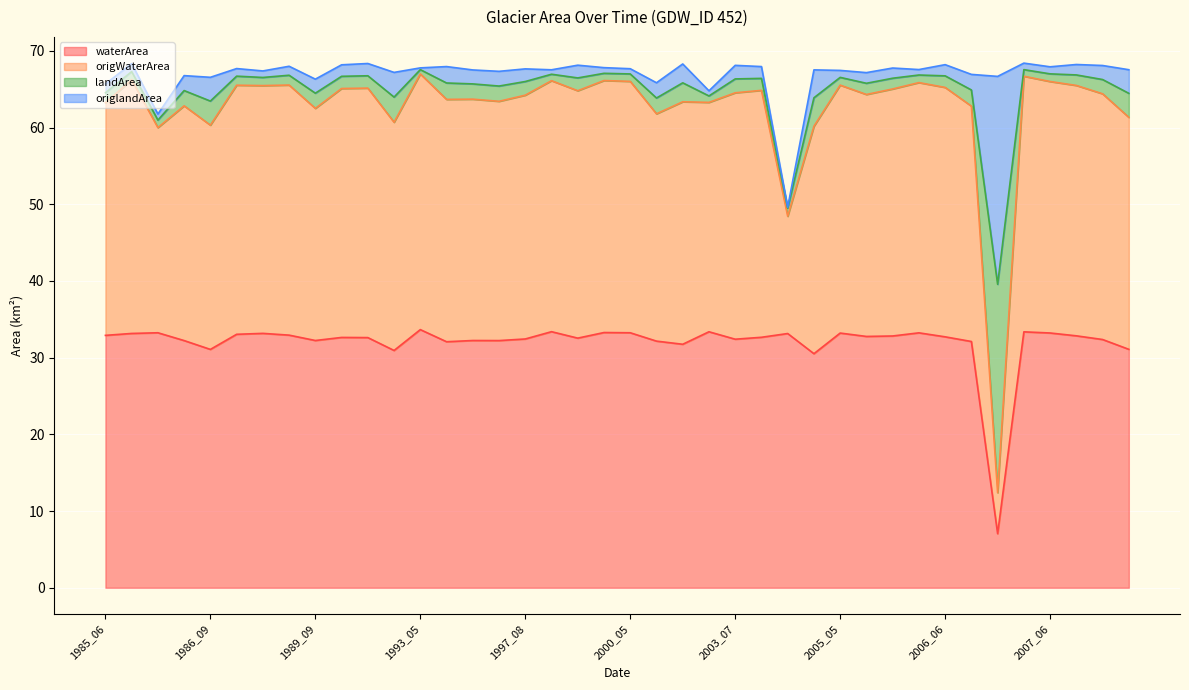

Which category has the highest value in the waterArea series?

1993_05